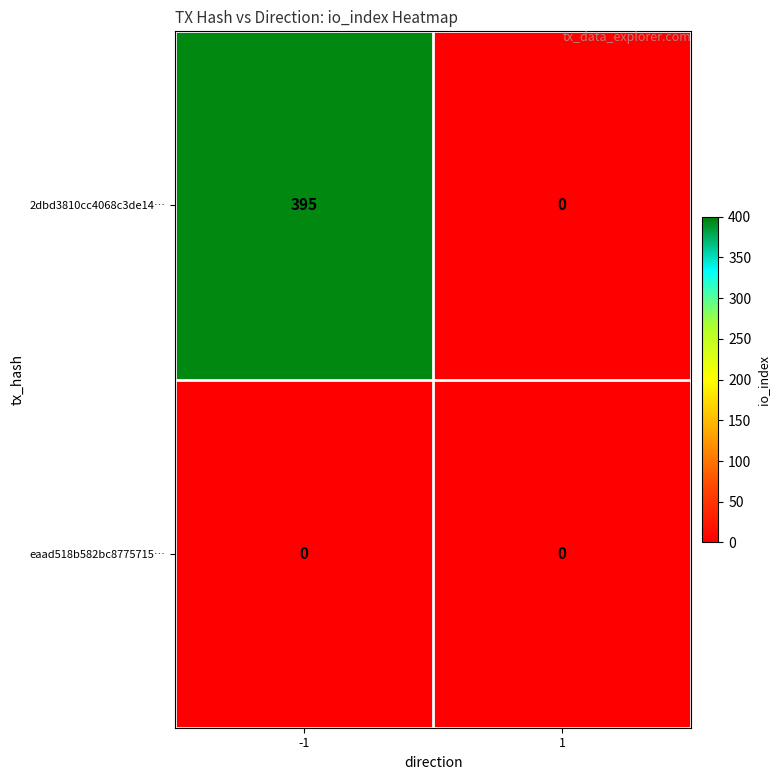

Reading left to right, extract all data points from this chart.

2dbd3810cc4068c3de14…: 395	0
eaad518b582bc8775715…: 0	0